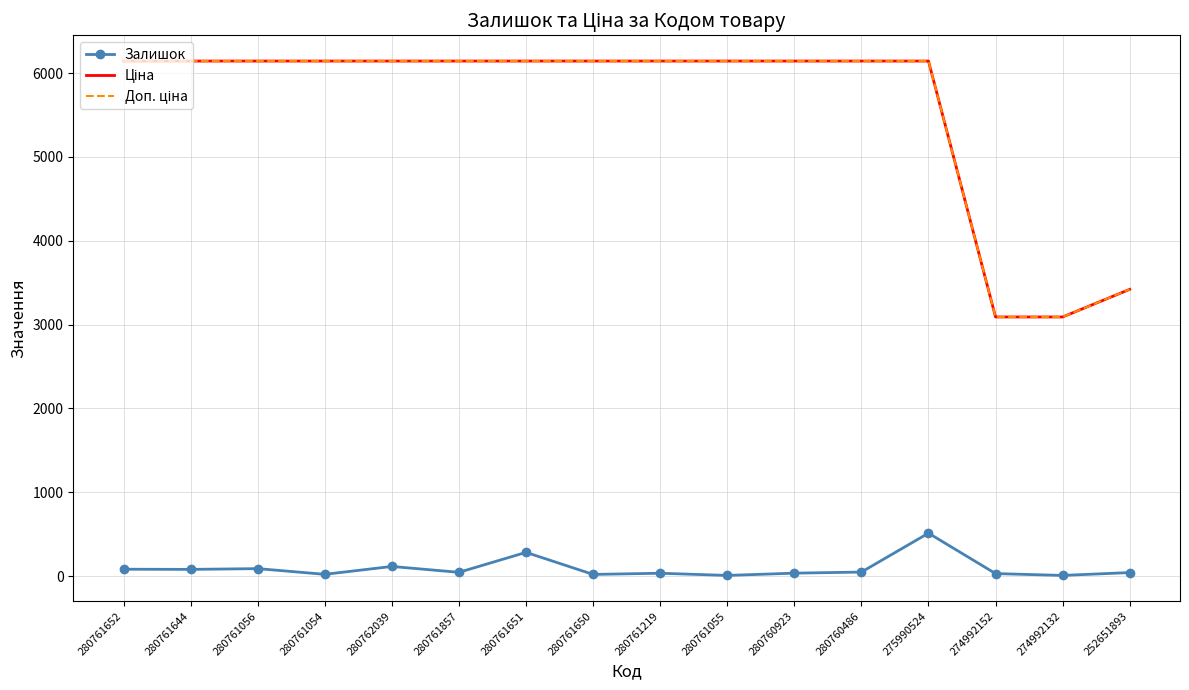

True or false: Залишок has a value of 31.0 at 274992152.

True